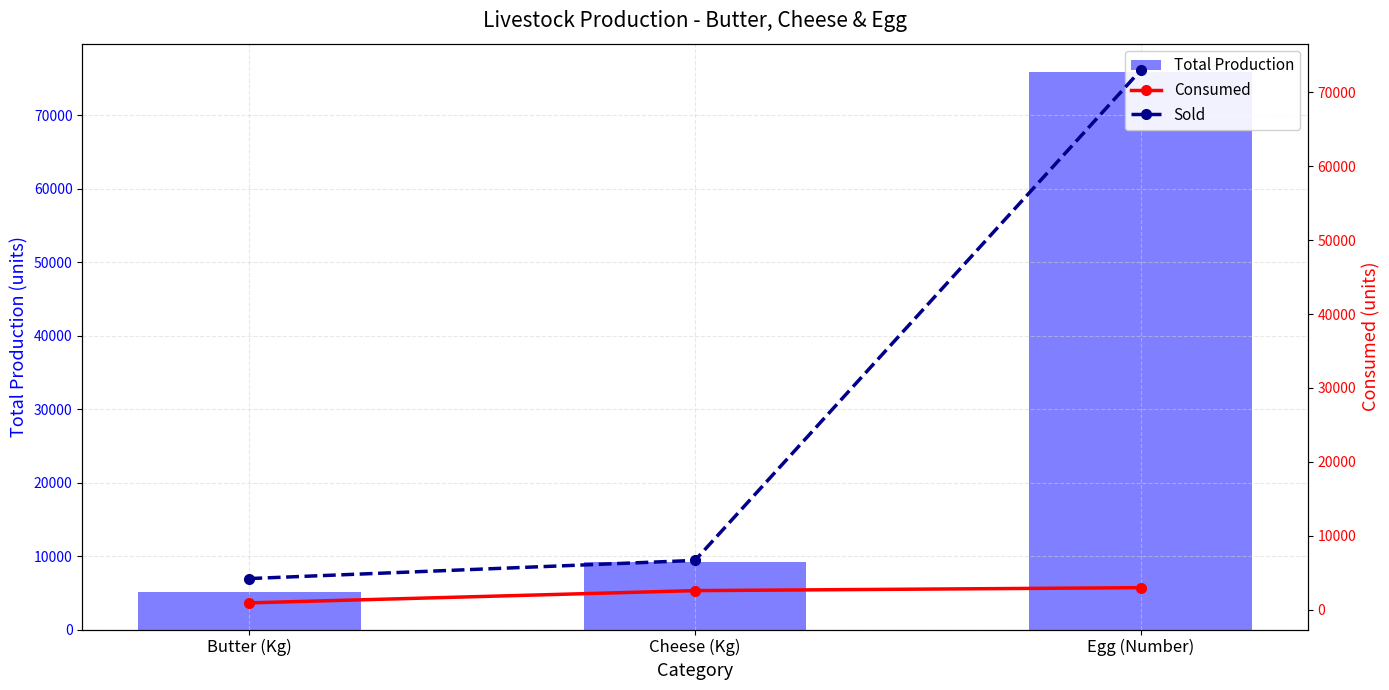

Where is Total Production nearest to the value 40549?

Cheese (Kg)